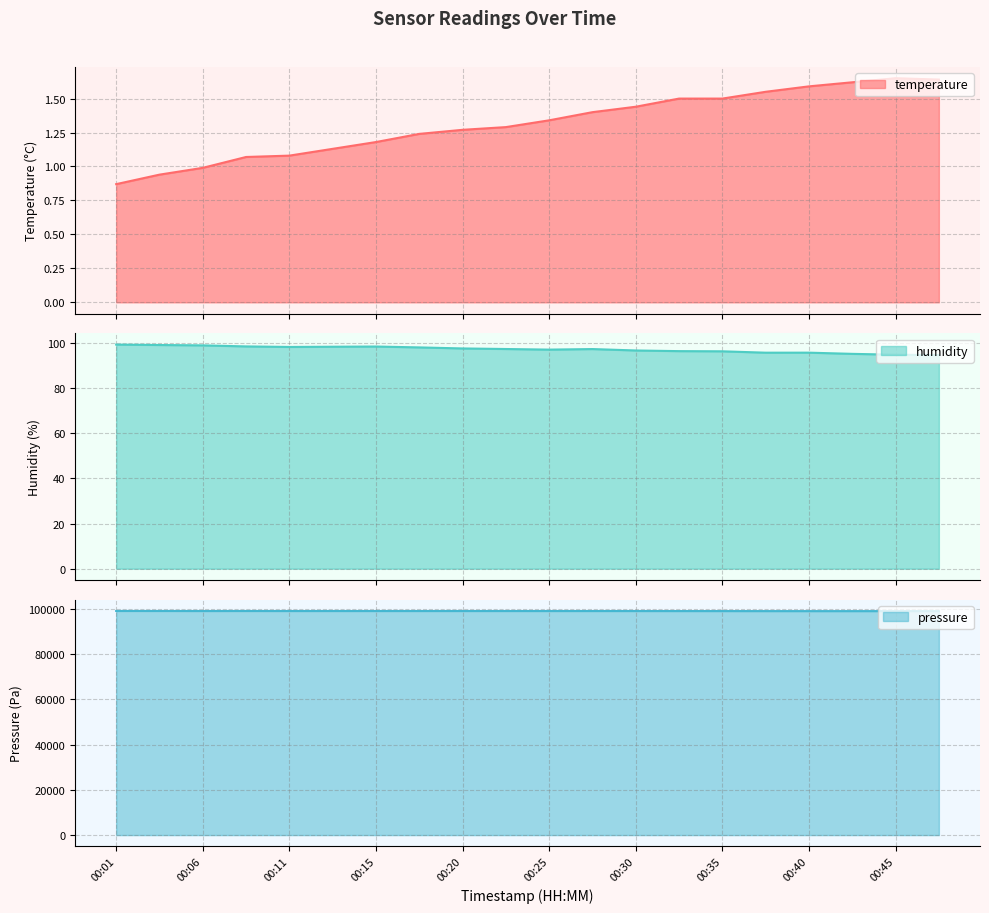

Reading left to right, what are all the values shown in this chart?

temperature: 0.9	0.9	1.0	1.1	1.1	1.1	1.2	1.2	1.3	1.3	1.3	1.4	1.4	1.5	1.5	1.6	1.6	1.6	1.6	1.6
humidity: 99.4	99.2	99.0	98.5	98.3	98.4	98.5	98.1	97.7	97.4	97.1	97.4	96.8	96.5	96.4	95.8	95.8	95.2	94.9	94.7
pressure: 99120.8	99116.0	99102.0	99110.7	99102.2	99106.0	99100.5	99102.6	99102.3	99101.3	99098.4	99100.4	99094.2	99083.5	99078.4	99066.1	99057.3	99057.1	99056.0	99047.6